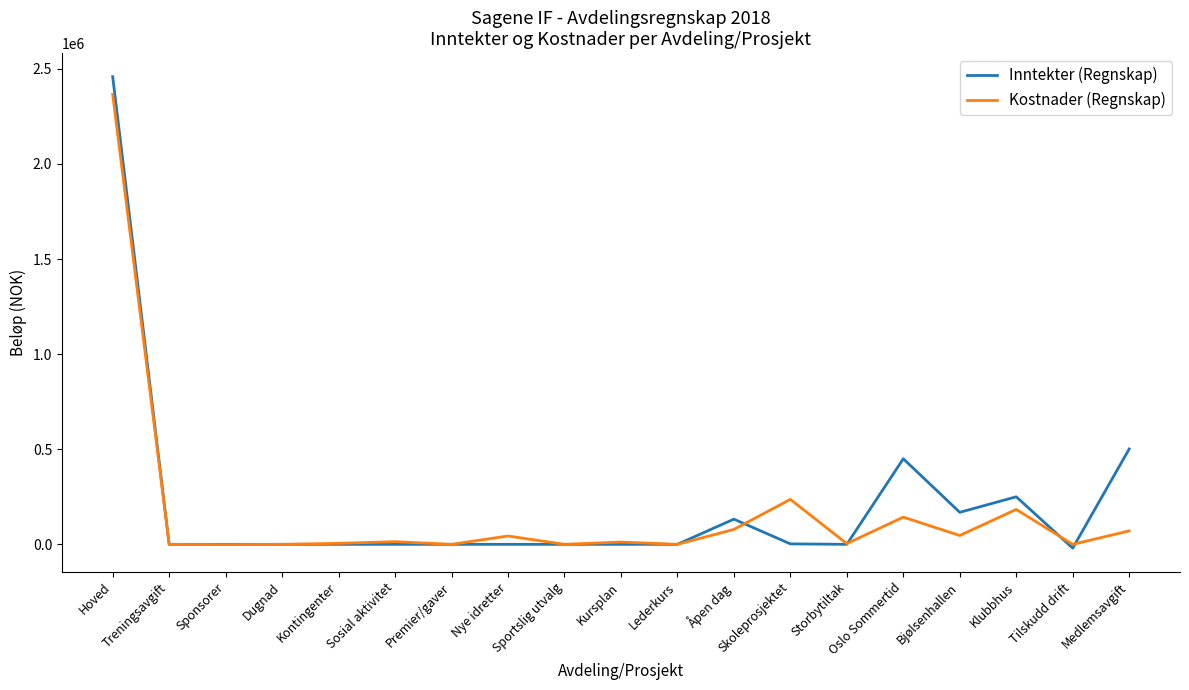

Is this an area chart (filled region under the line)?

No